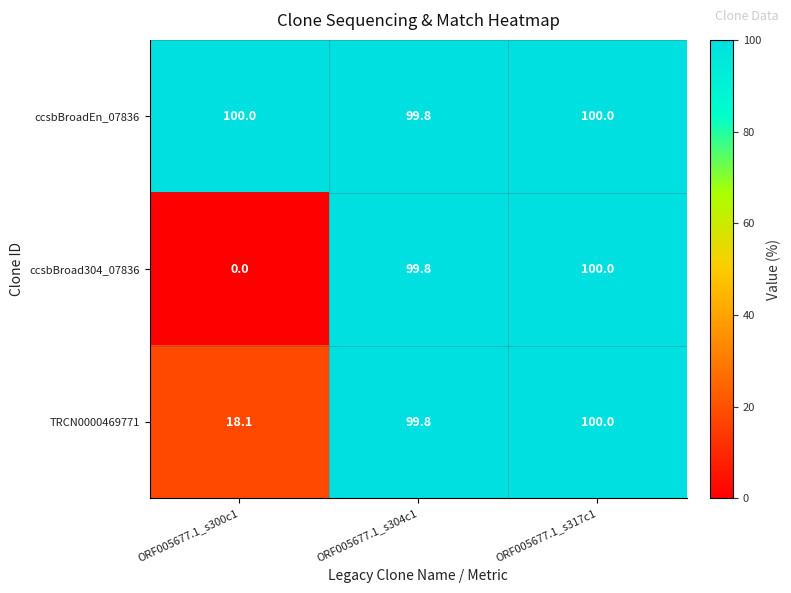

The TRCN0000469771 series shows 172.1 at ORF005677.1_s304c1. True or false?

False